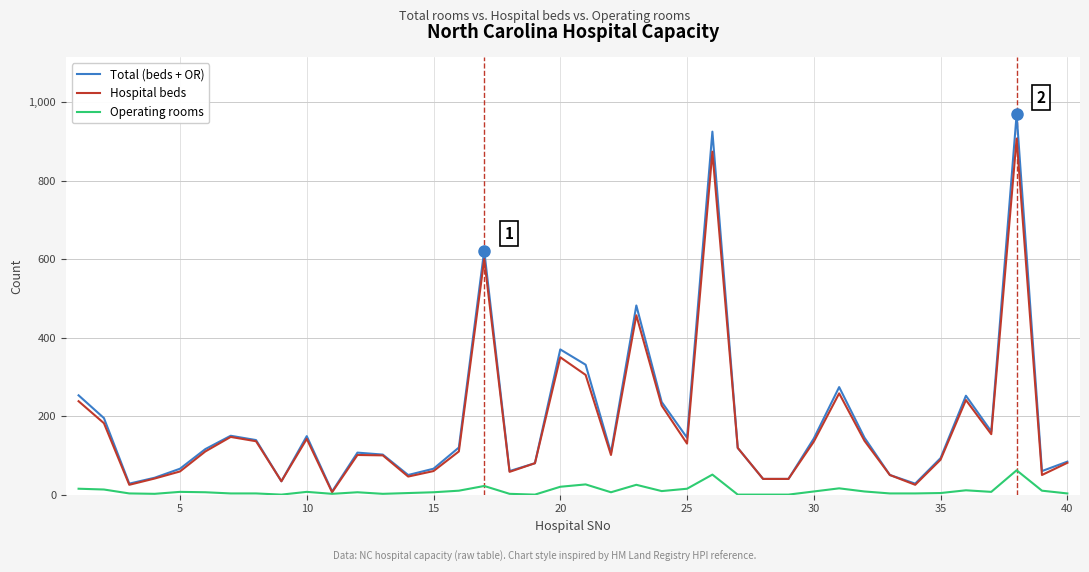

What is the maximum value shown in the chart?

969